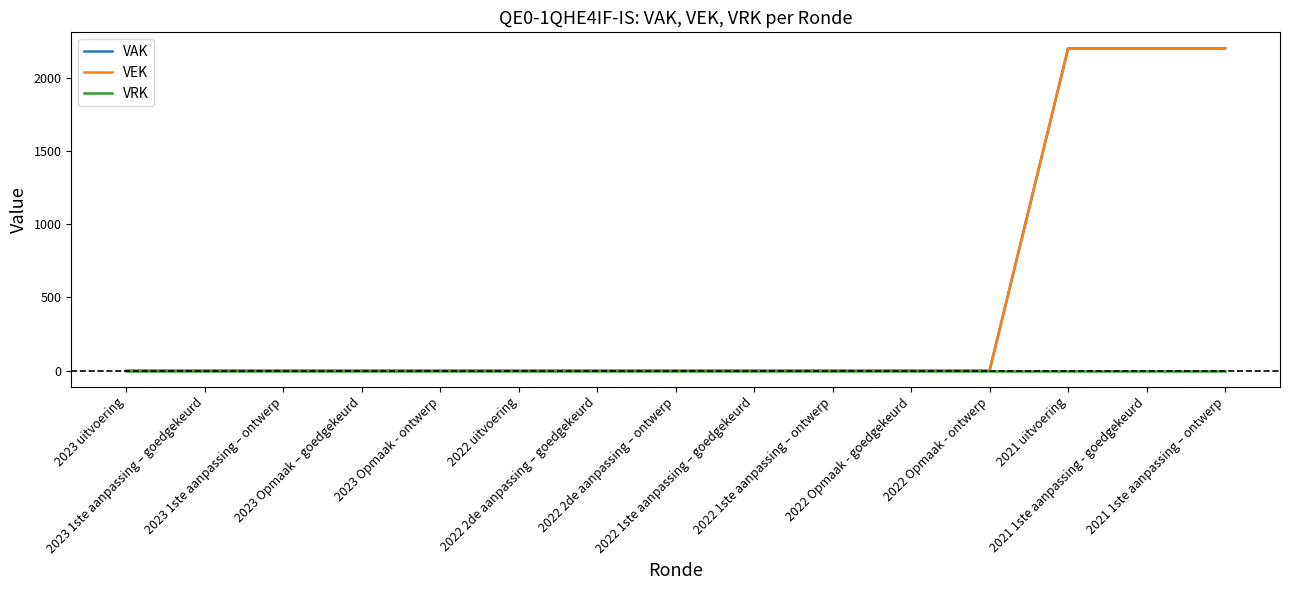

Does the chart have visible grid lines?

No